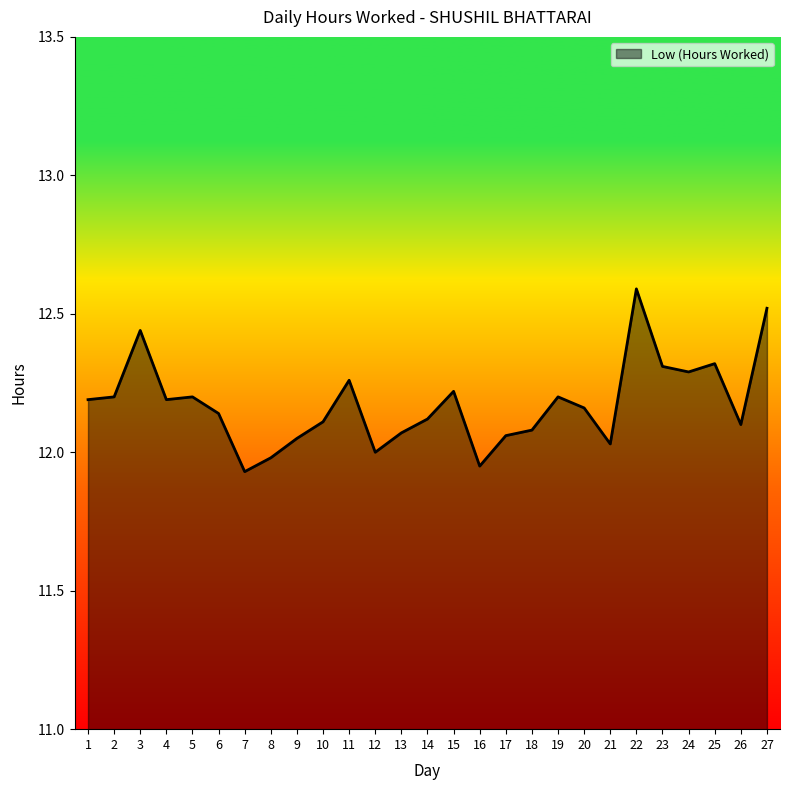

True or false: the data shows 12.2 at 4.

True